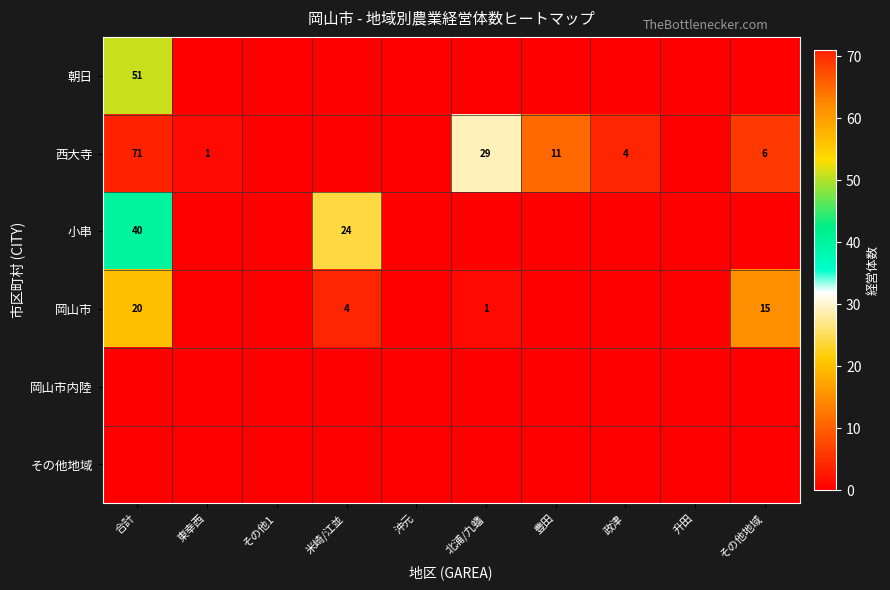

Which category has the highest value in the 岡山市 series?

合計